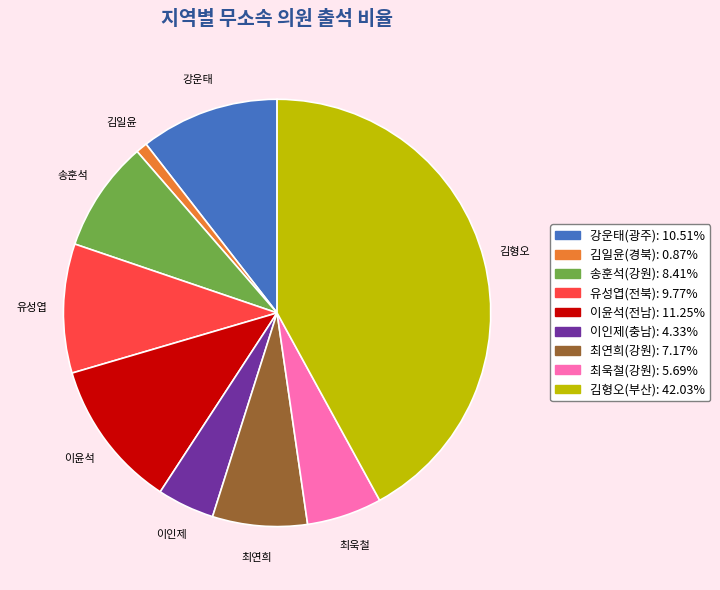

How many segments does this pie chart have?

9